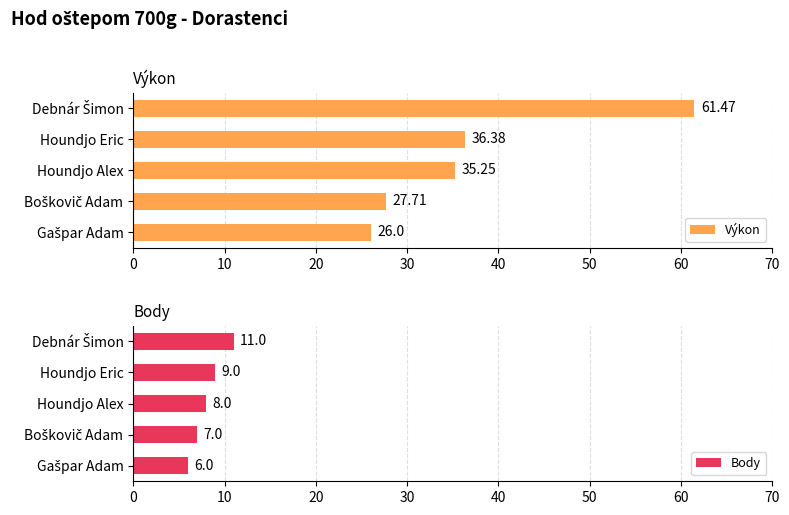

Where is Body nearest to the value 8?

Houndjo Alex